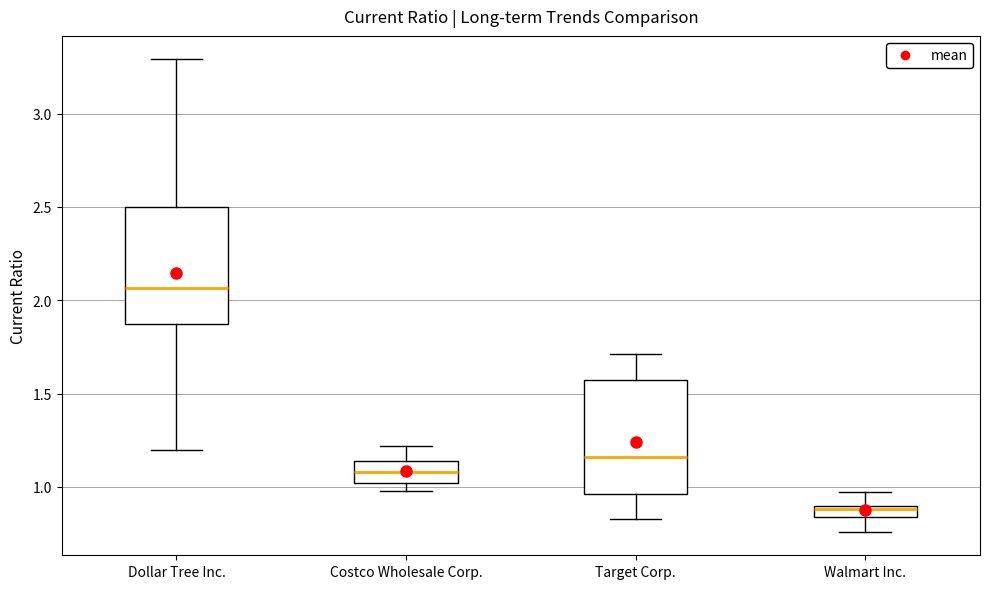

Which box has the highest median line?

Dollar Tree Inc.